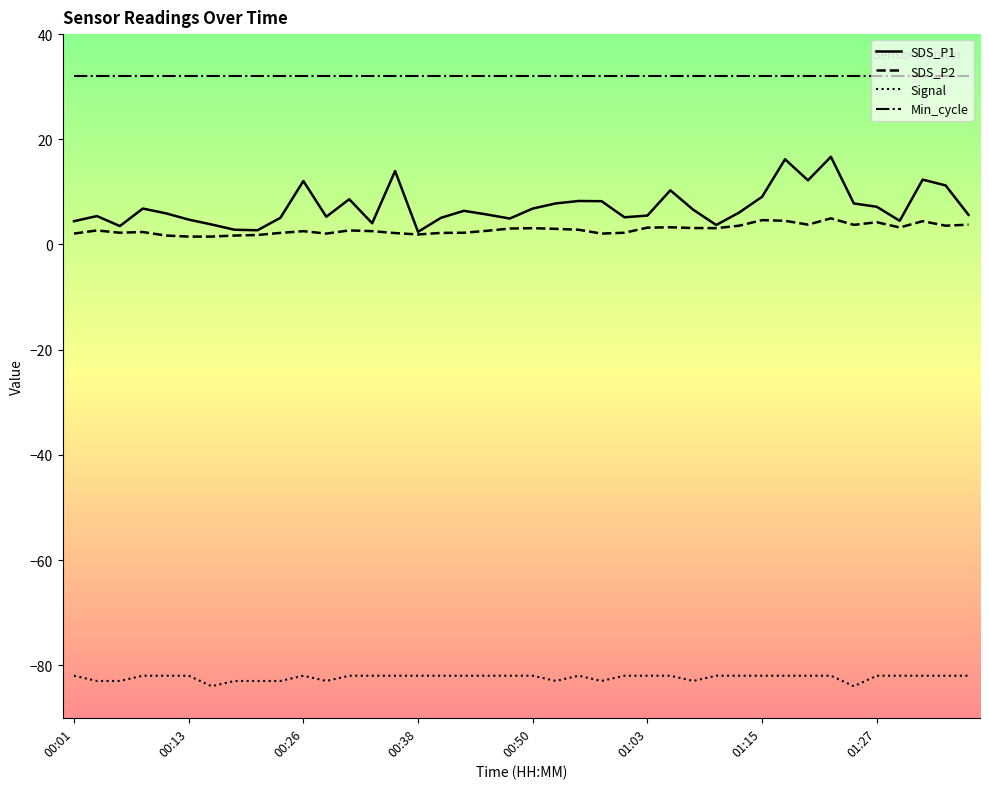

True or false: Min_cycle and Signal intersect in this chart.

False